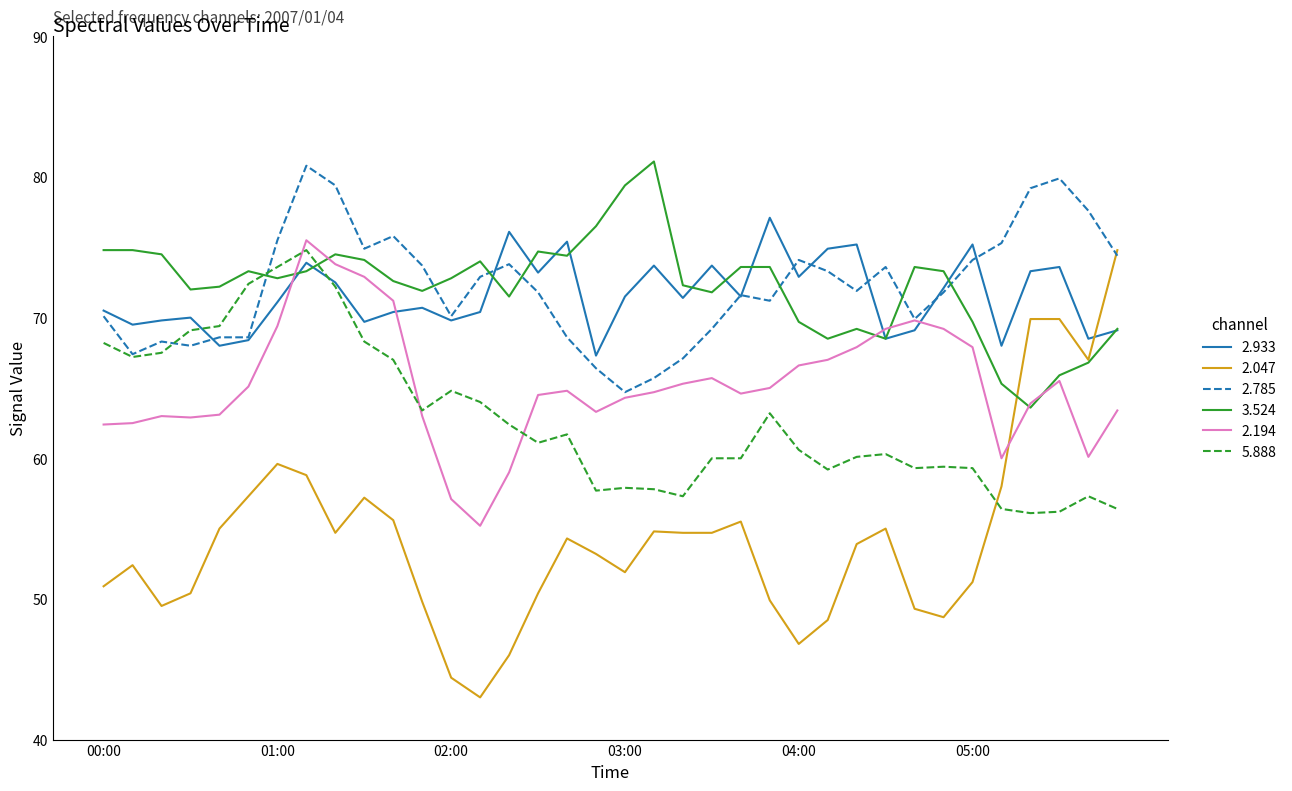

Which series ends up on top after the final intersection of 2.047 and 2.194?

2.047